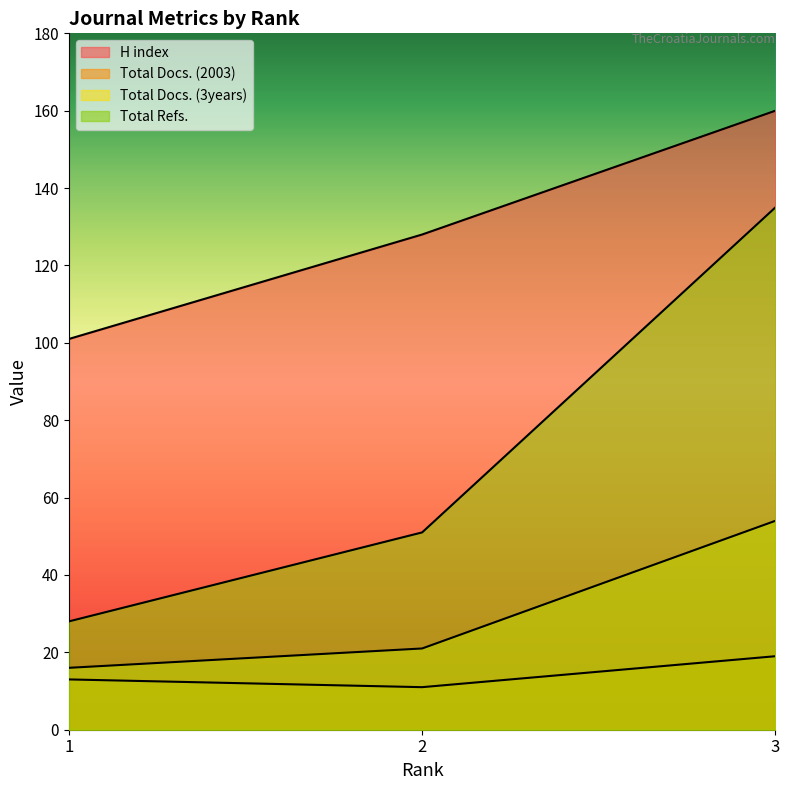

What is the total value across all series at 2?

211